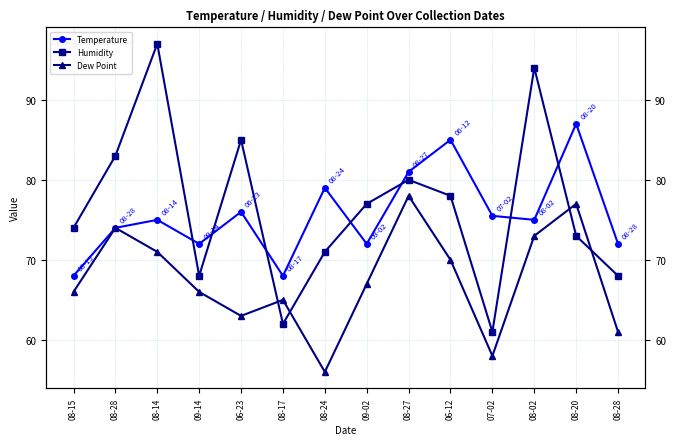

Which series has the largest range (max minus min)?

Humidity